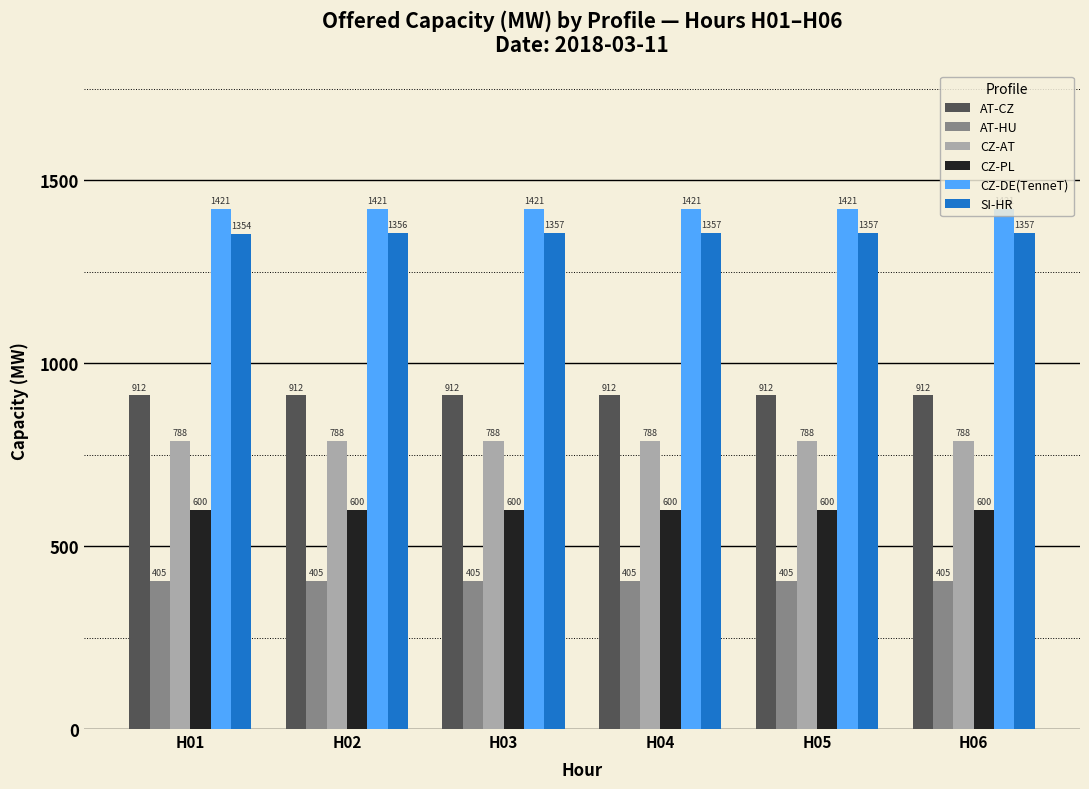

Which series changed the most between H02 and H05?

SI-HR